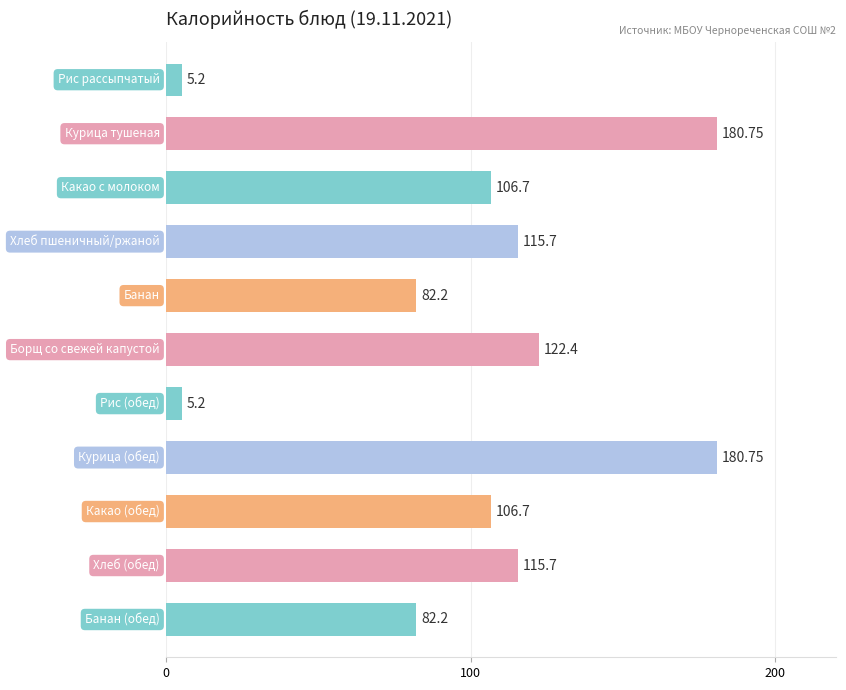

What is the difference between the maximum and minimum values?

175.6